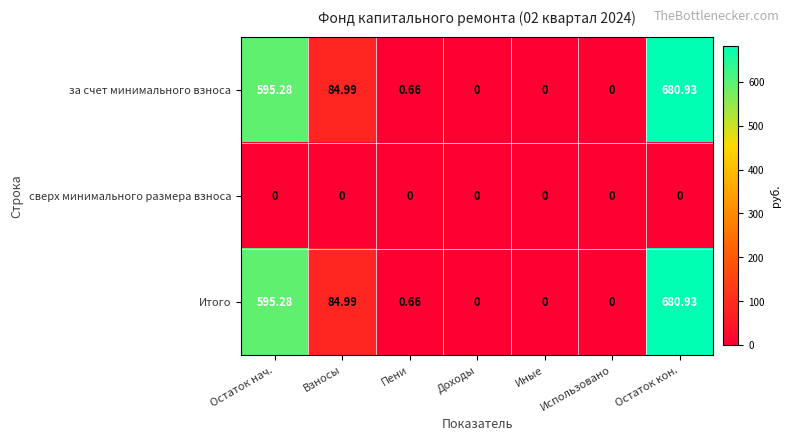

At which category is the sum across all series the highest?

Остаток кон.